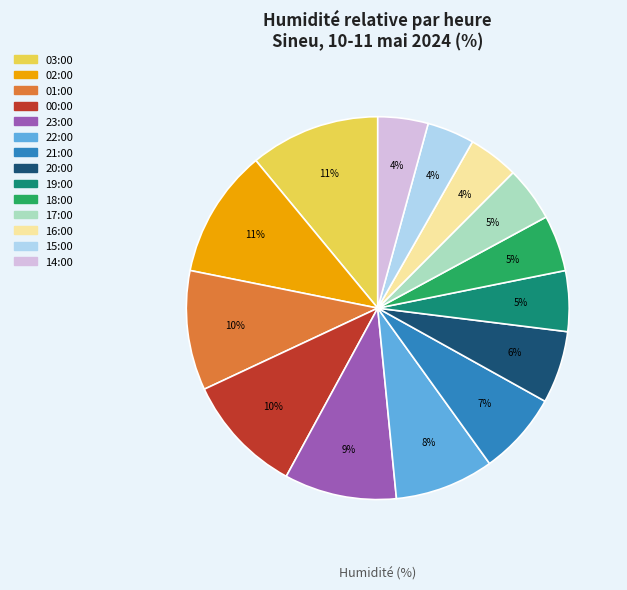

Between 15:00 and 19:00, which is larger?

19:00